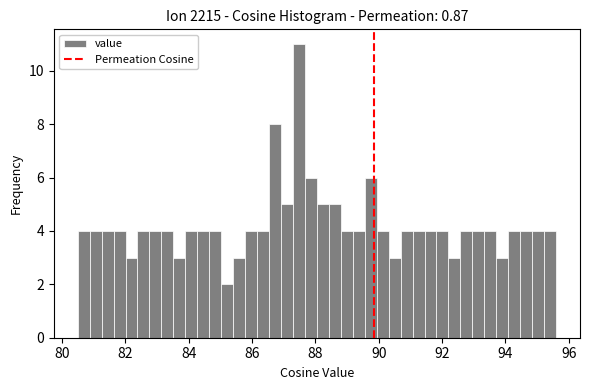

Read against the x-axis, roughly where is the centre of the tallest bar?

87.4